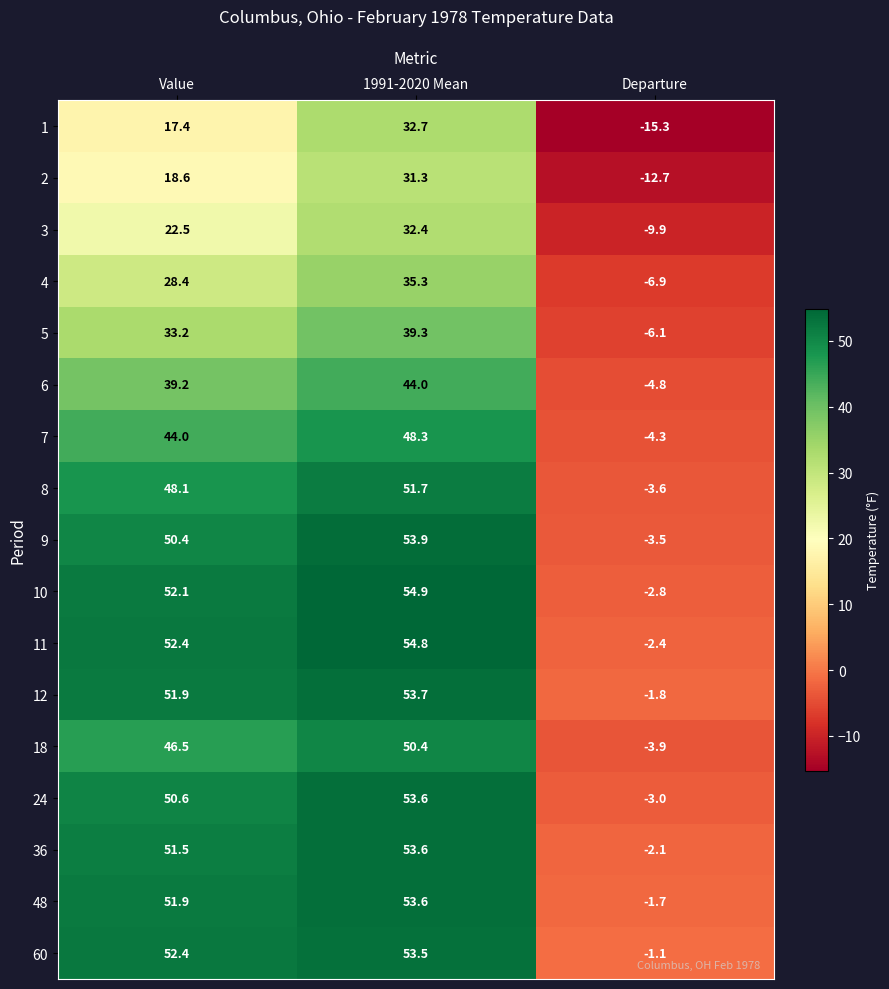

The 7 series shows -6.4 at Departure. True or false?

False